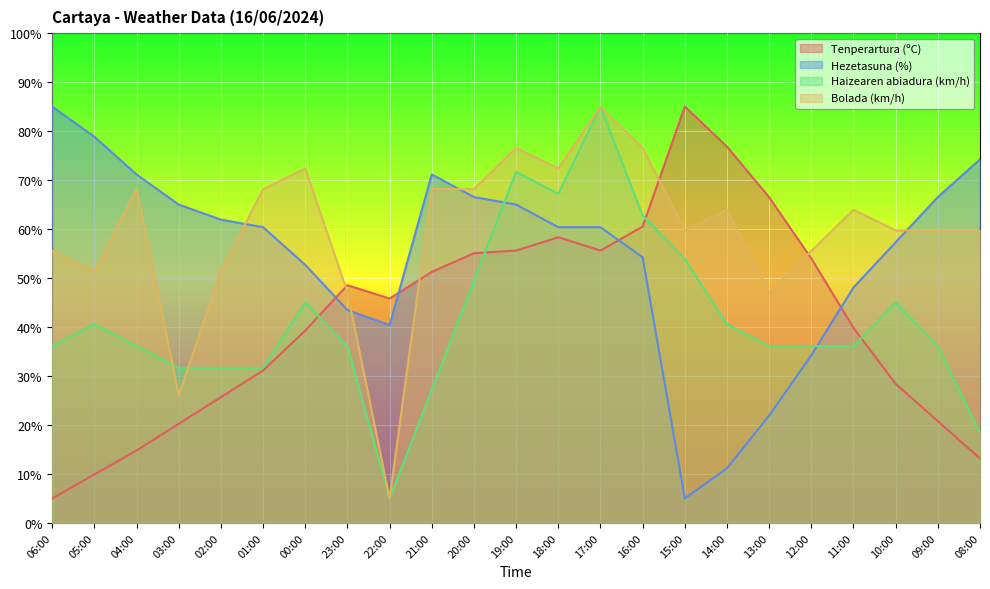

Rank the categories by Bolada (km/h) value from lowest to highest.

22:00, 03:00, 23:00, 13:00, 05:00, 02:00, 06:00, 12:00, 15:00, 10:00, 09:00, 08:00, 14:00, 11:00, 04:00, 01:00, 21:00, 20:00, 00:00, 18:00, 19:00, 16:00, 17:00